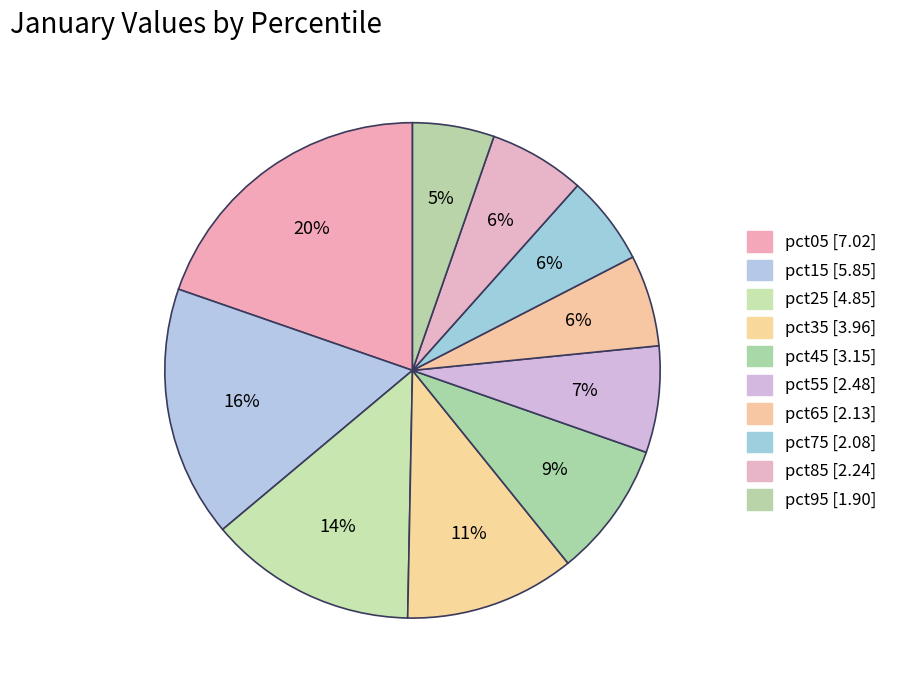

Which category has the smallest portion of the pie?

pct95